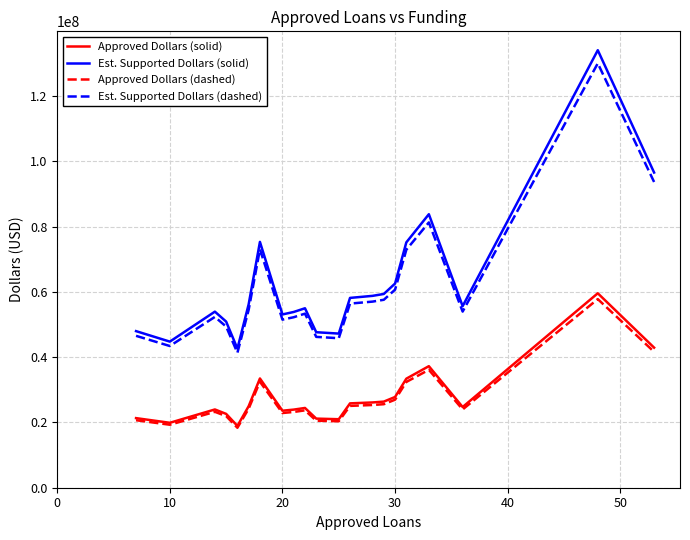

What is the minimum value shown in the chart?

18369860.0